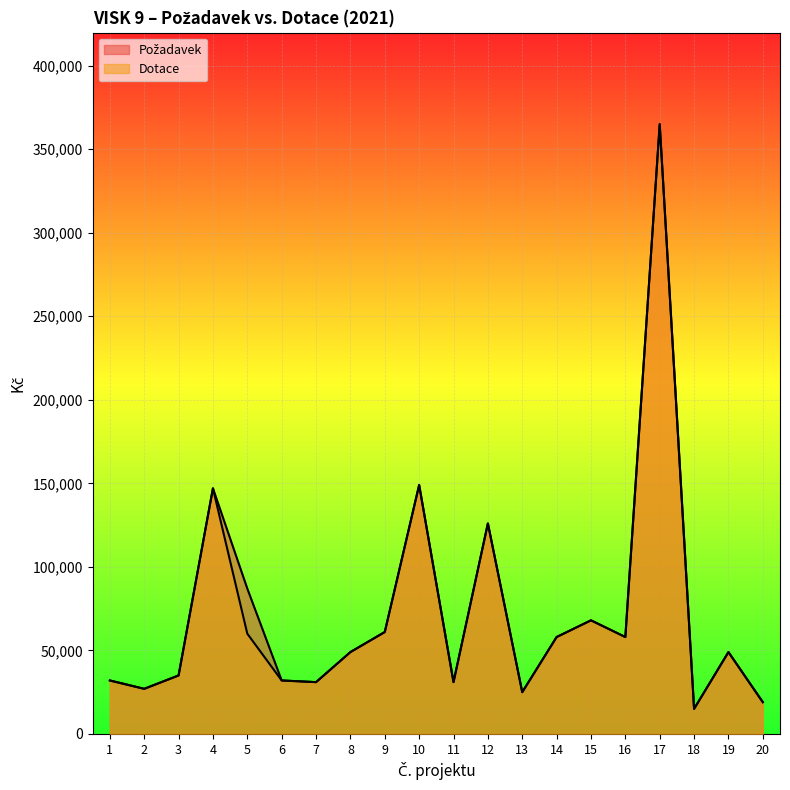

Is the value of Dotace at 20 greater than the value of Požadavek at 11?

No